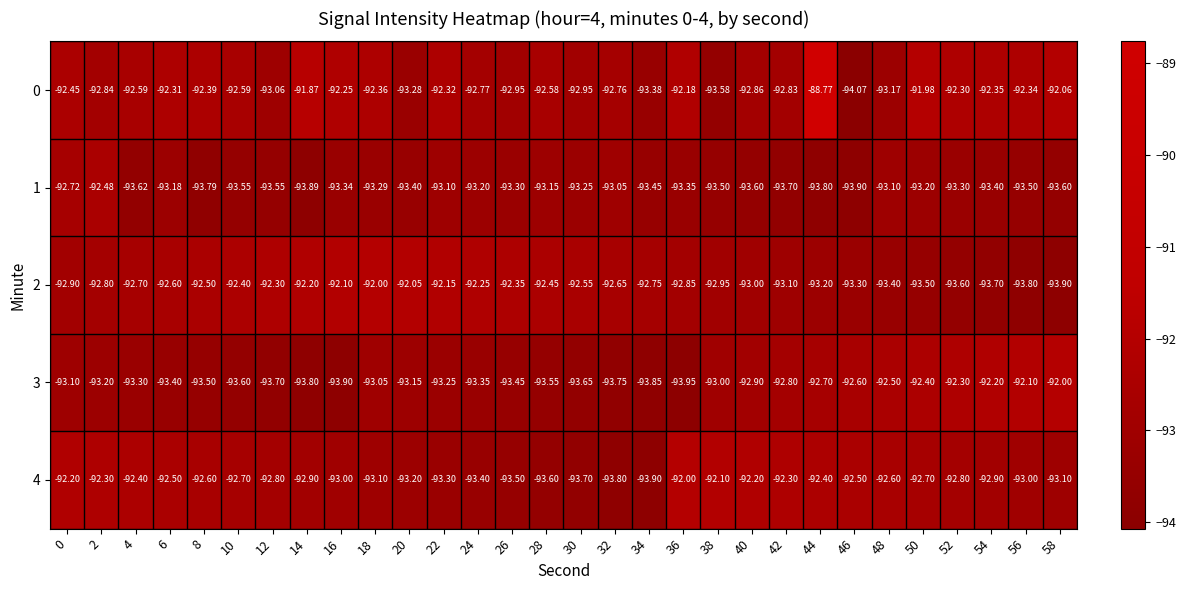

Is the value of 1 at 50 greater than the value of 0 at 50?

No